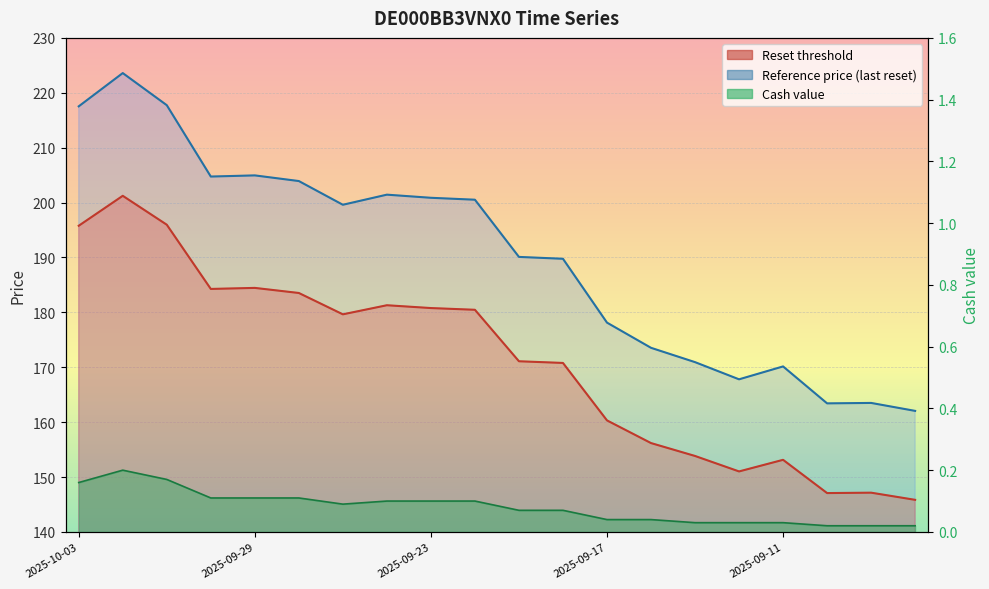

Reading left to right, transcribe all the data shown in this chart.

Reset threshold: 195.8	201.2	196.0	184.3	184.5	183.5	179.6	181.3	180.8	180.5	171.1	170.8	160.3	156.2	153.8	151.0	153.1	147.1	147.2	145.8
Reference price: 217.5	223.6	217.7	204.7	204.9	203.9	199.6	201.4	200.9	200.5	190.1	189.8	178.1	173.5	170.9	167.8	170.2	163.4	163.5	162.1
Cash value: 0.2	0.2	0.2	0.1	0.1	0.1	0.1	0.1	0.1	0.1	0.1	0.1	0.0	0.0	0.0	0.0	0.0	0.0	0.0	0.0